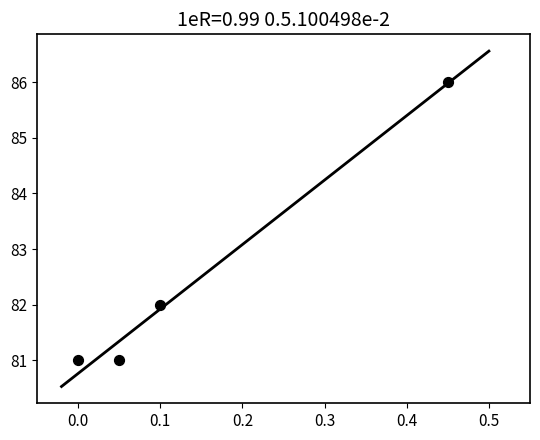

What is the range of Y values (max minus min)?

5